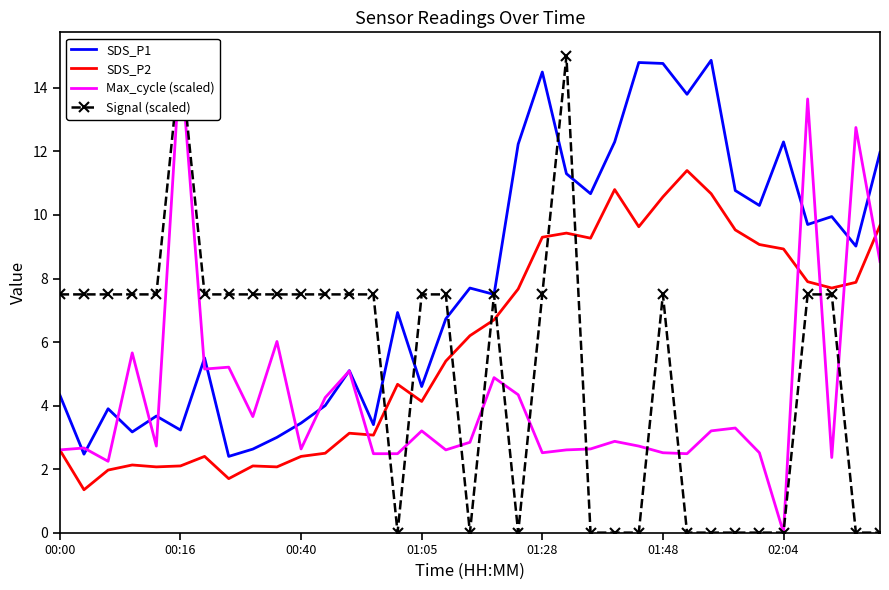

The value of SDS_P1 at 13 is 3.4. True or false?

True